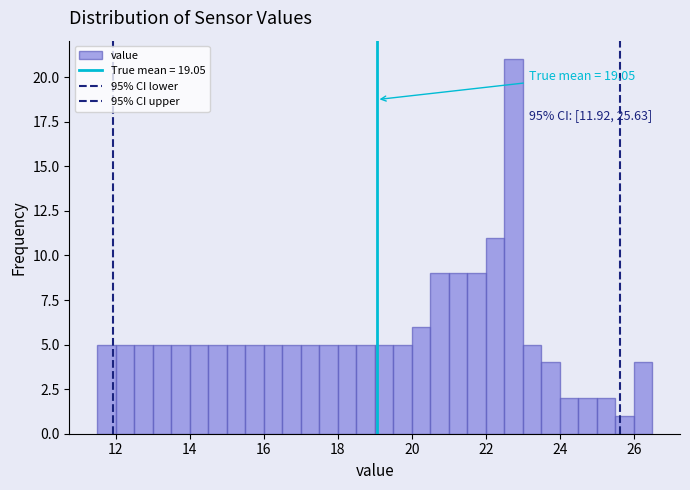

Around what value on the x-axis is the tallest bar? Give the approximate position of its centre, as read against the axis.

22.8